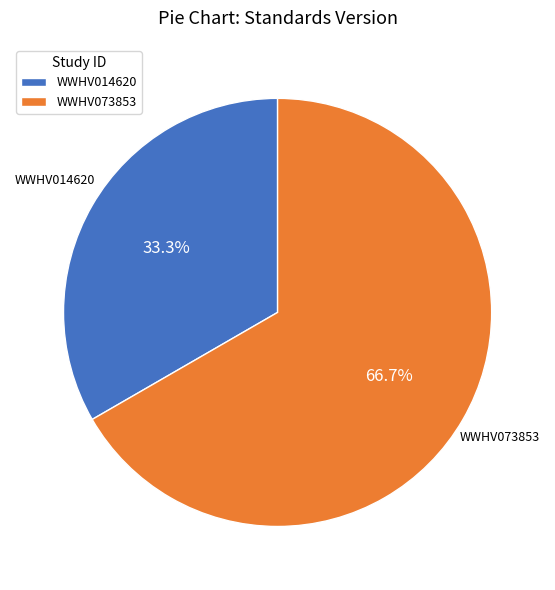

Is WWHV073853 the majority of the pie?

Yes